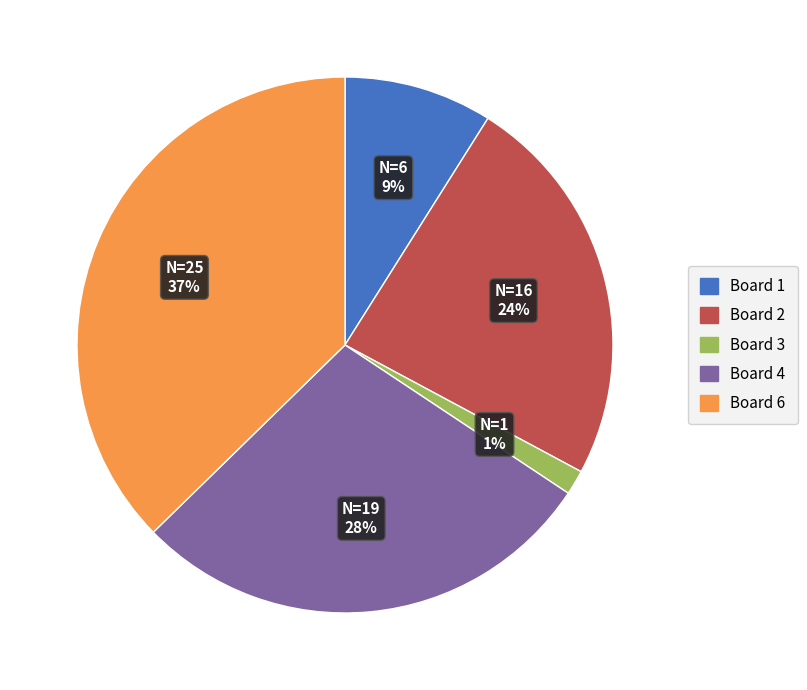

To the nearest percent, what is the average slice percentage?

20%